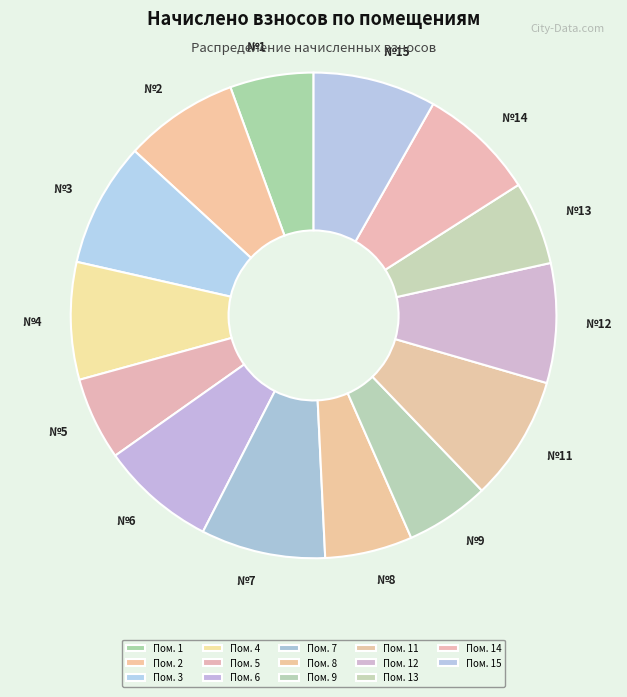

How many segments does this pie chart have?

14